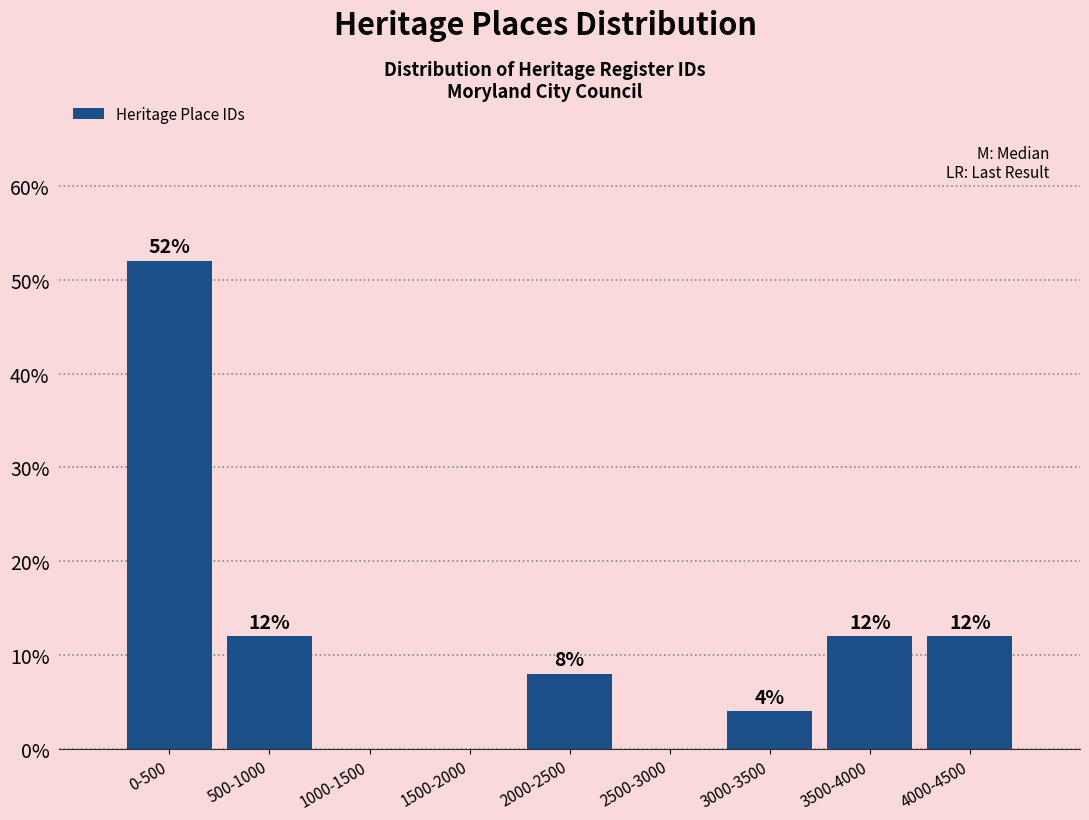

Is it true that the value at 1500-2000 is -28?

False